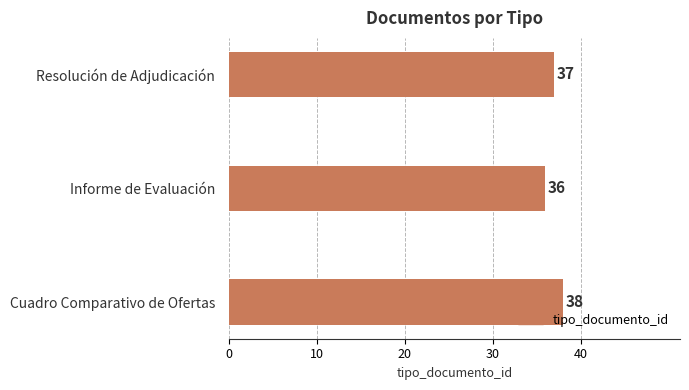

At which category does the chart reach its minimum across all series?

Informe de Evaluación